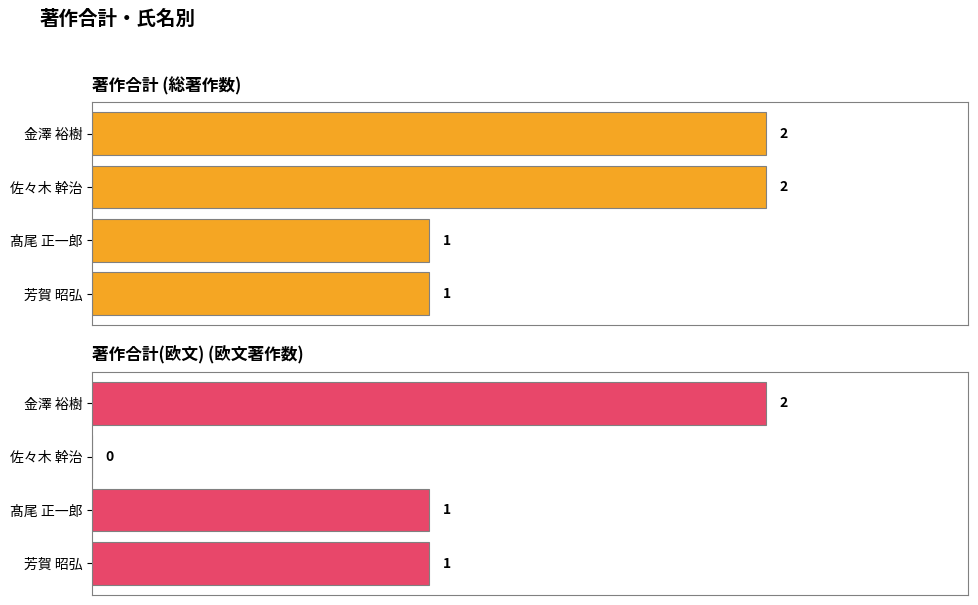

Which series changed the most between 佐々木 幹治 and 芳賀 昭弘?

著作合計